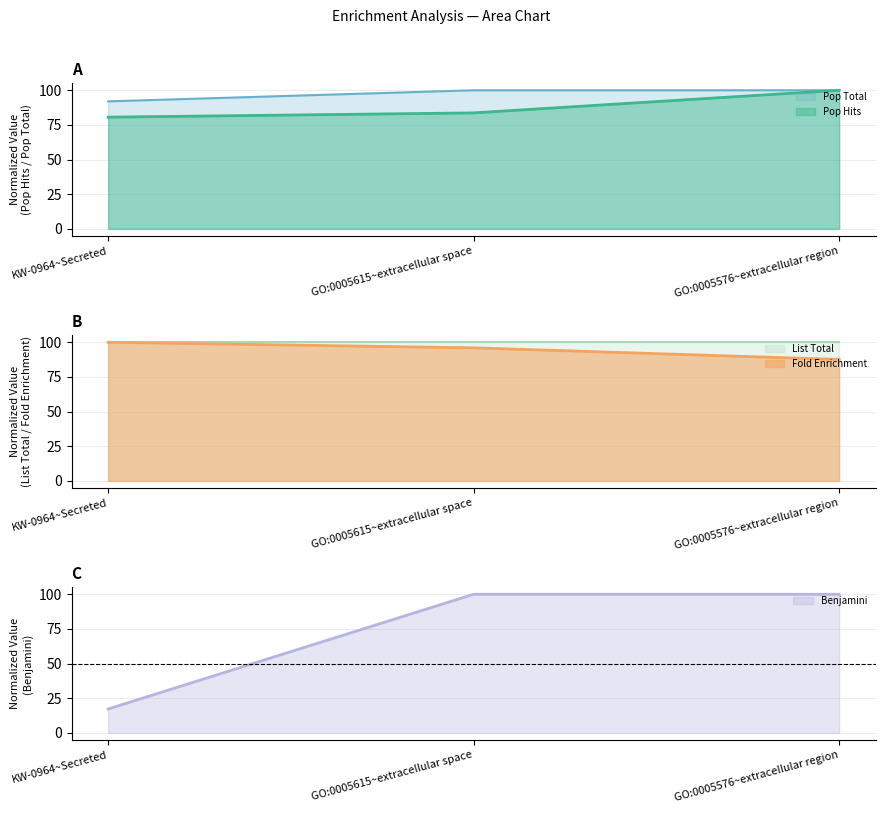

Which has a higher value, KW-0964~Secreted or GO:0005576~extracellular region?

GO:0005576~extracellular region